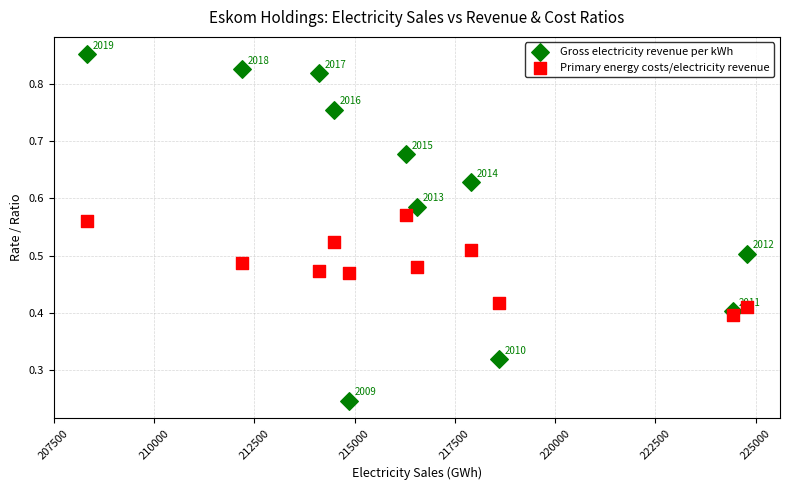

Which series reaches the maximum Y coordinate?

Gross electricity revenue per kWh